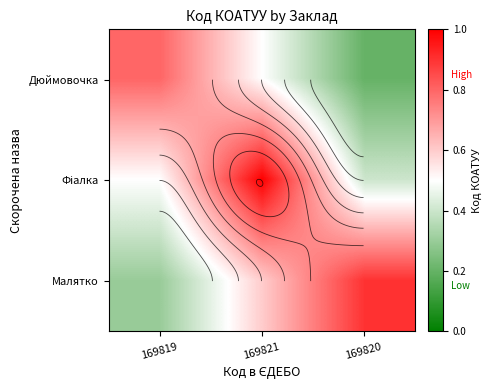

Is the value of Малятко at 169820 greater than the value of Фіалка at 169820?

Yes